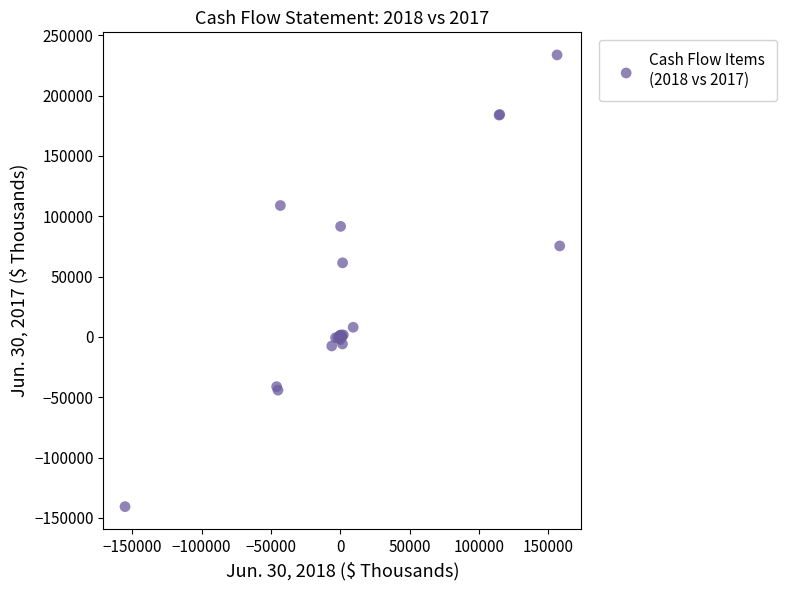

What Y value in the scatter plot is closest to 46526?

61396